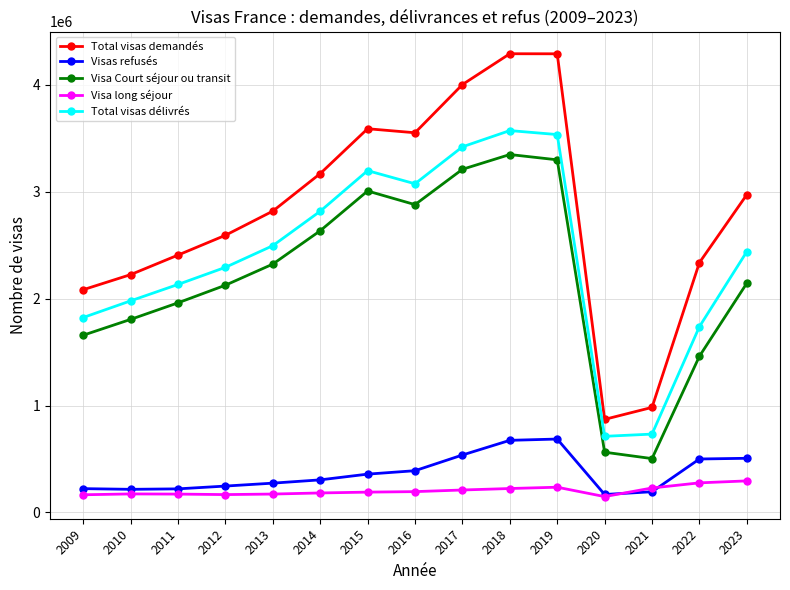

What is the total value across all series at 2009?

5953933